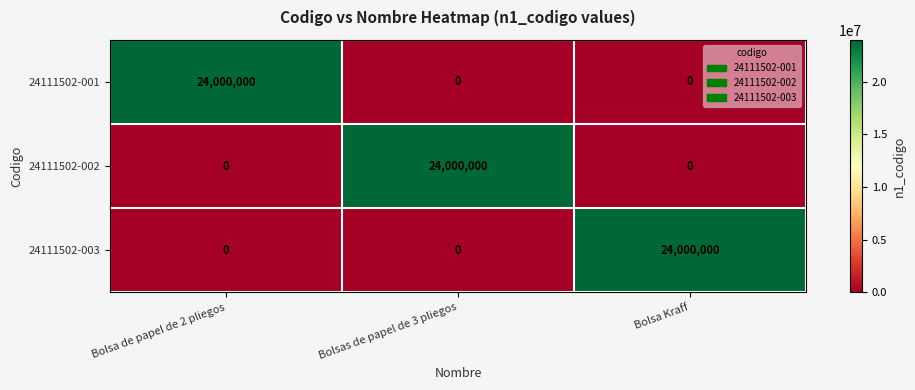

Count the number of data series in this chart.

3